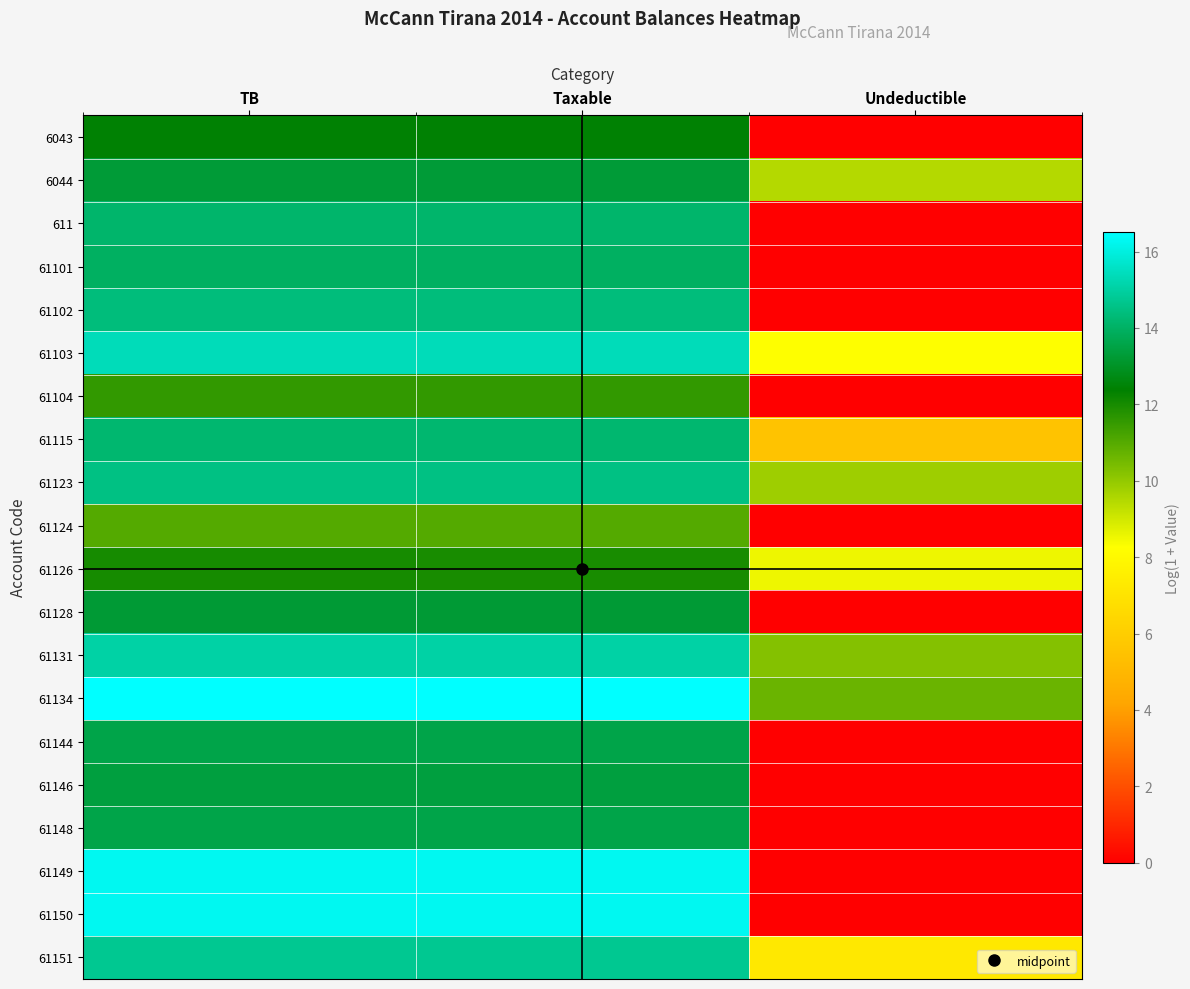

Reading right to left, transcribe all the data shown in this chart.

6043: Undeductible=0.0	Taxable=12.4	TB=12.4
6044: Undeductible=9.5	Taxable=13.3	TB=13.3
611: Undeductible=0.0	Taxable=14.1	TB=14.1
61101: Undeductible=0.0	Taxable=14.0	TB=14.0
61102: Undeductible=0.0	Taxable=14.4	TB=14.4
61103: Undeductible=8.3	Taxable=15.4	TB=15.4
61104: Undeductible=0.0	Taxable=11.6	TB=11.6
61115: Undeductible=5.5	Taxable=14.2	TB=14.2
61123: Undeductible=9.8	Taxable=14.5	TB=14.5
61124: Undeductible=0.0	Taxable=11.0	TB=11.0
61126: Undeductible=8.5	Taxable=12.0	TB=12.0
61128: Undeductible=0.0	Taxable=13.2	TB=13.2
61131: Undeductible=10.2	Taxable=15.1	TB=15.1
61134: Undeductible=10.7	Taxable=16.5	TB=16.5
61144: Undeductible=0.0	Taxable=13.6	TB=13.6
61146: Undeductible=0.0	Taxable=13.4	TB=13.4
61148: Undeductible=0.0	Taxable=13.6	TB=13.6
61149: Undeductible=0.0	Taxable=16.3	TB=16.3
61150: Undeductible=0.0	Taxable=16.3	TB=16.3
61151: Undeductible=7.2	Taxable=14.7	TB=14.7